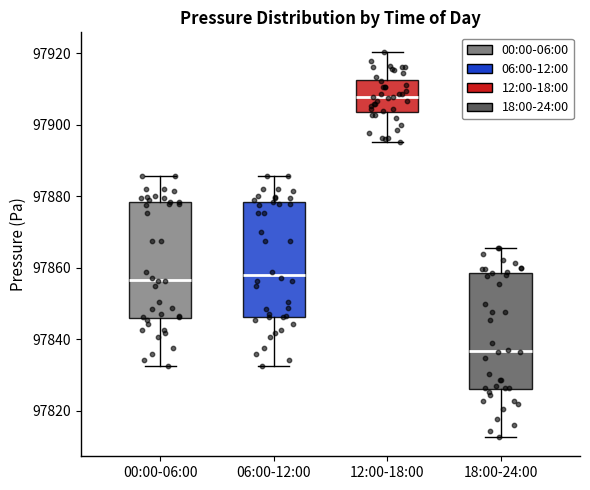

Reading left to right, transcribe this box plot: for each box, give where its median line is, the range the box spans, and where its two whiskers end, as read against the y-axis. The values are not printed on the chart, so give them approximately, as read against the axis.

00:00-06:00: median 97856, box 97846 to 97878, whiskers 97832 to 97886
06:00-12:00: median 97858, box 97846 to 97878, whiskers 97832 to 97886
12:00-18:00: median 97908, box 97904 to 97912, whiskers 97896 to 97920
18:00-24:00: median 97836, box 97826 to 97858, whiskers 97812 to 97866